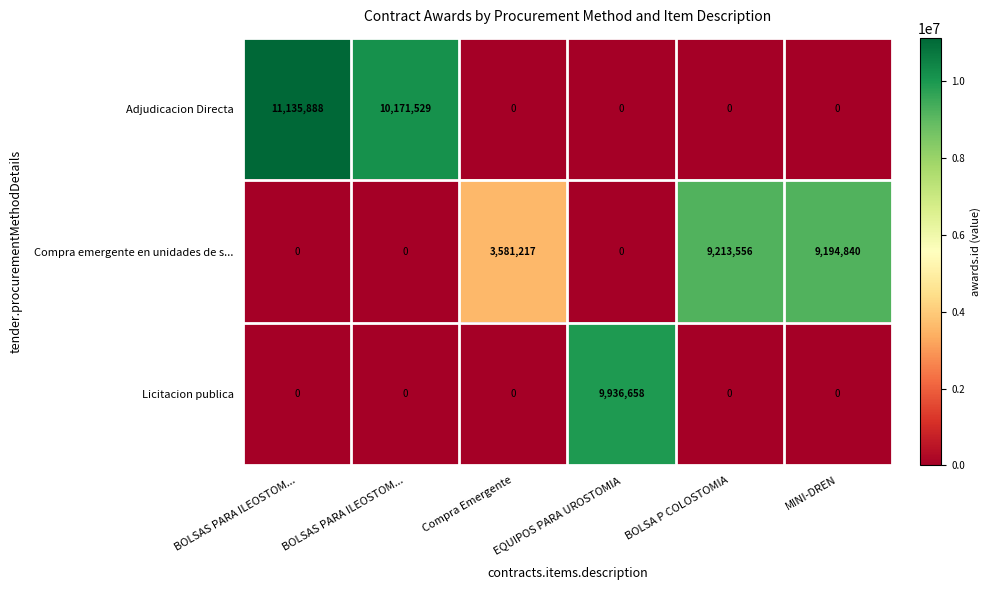

Between EQUIPOS PARA UROSTOMIA and BOLSAS PARA ILEOSTOM..., which is larger?

BOLSAS PARA ILEOSTOM...